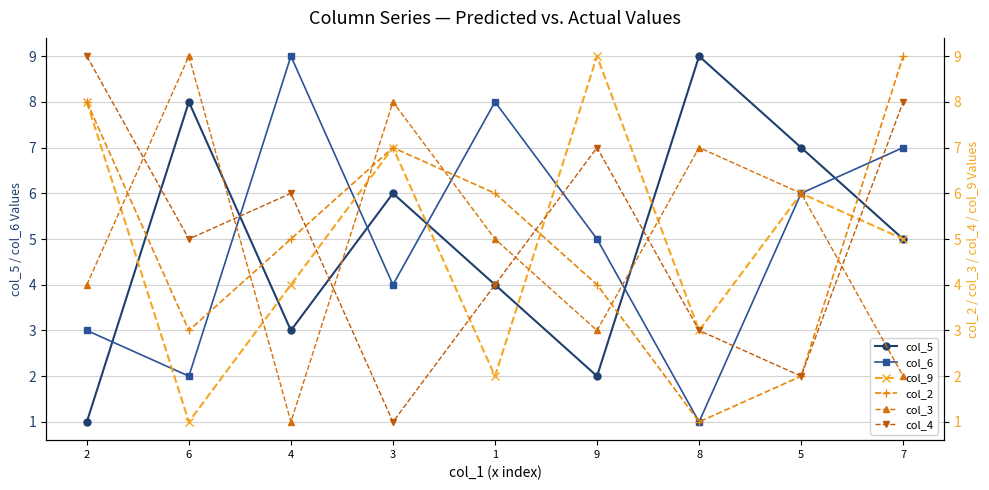

Which has a higher value, 5 or 1?

5